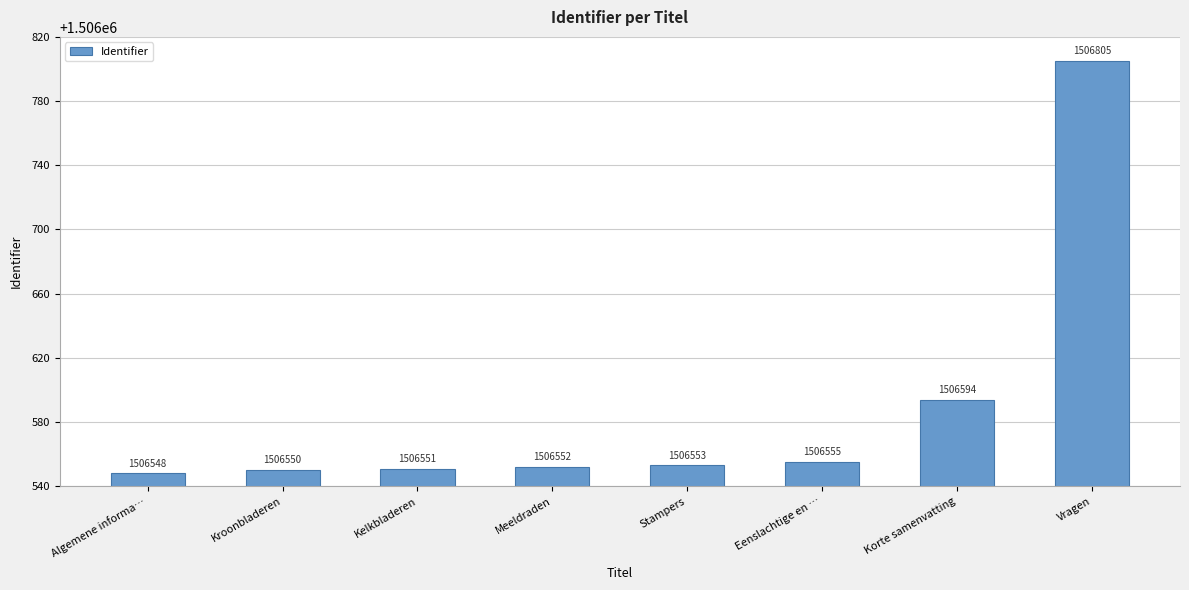

What is the maximum value shown in the chart?

1506805